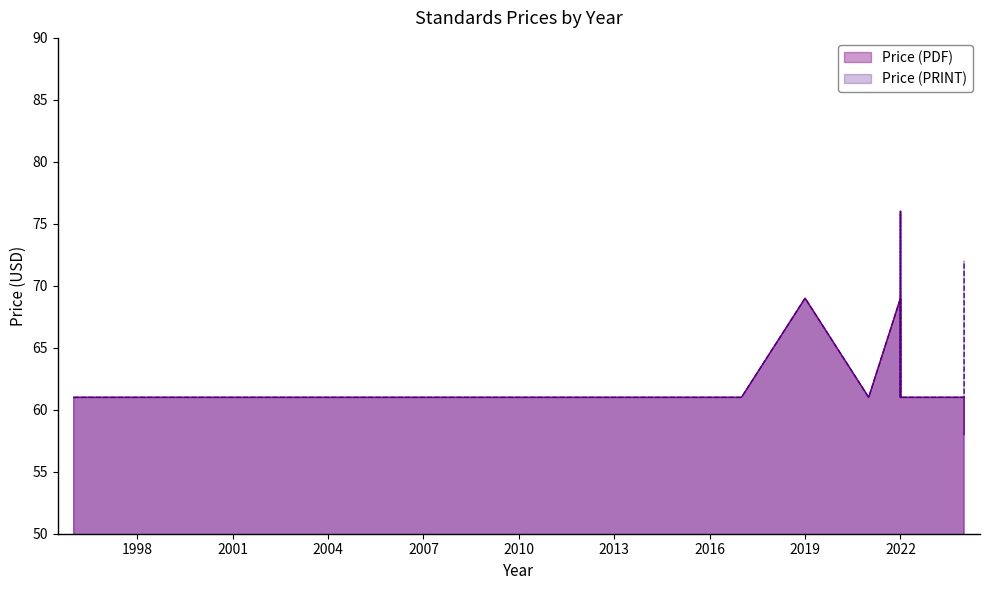

Is it true that Price (PRINT) equals 18 at 2022?

False